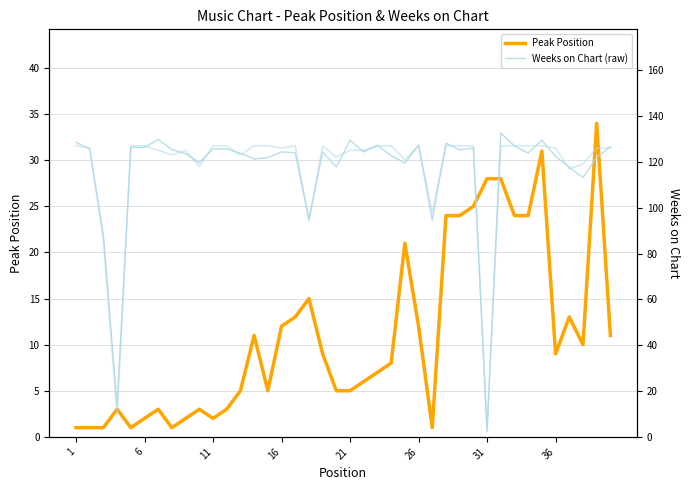

What is the approximate value of Peak Position at 21?

5.0